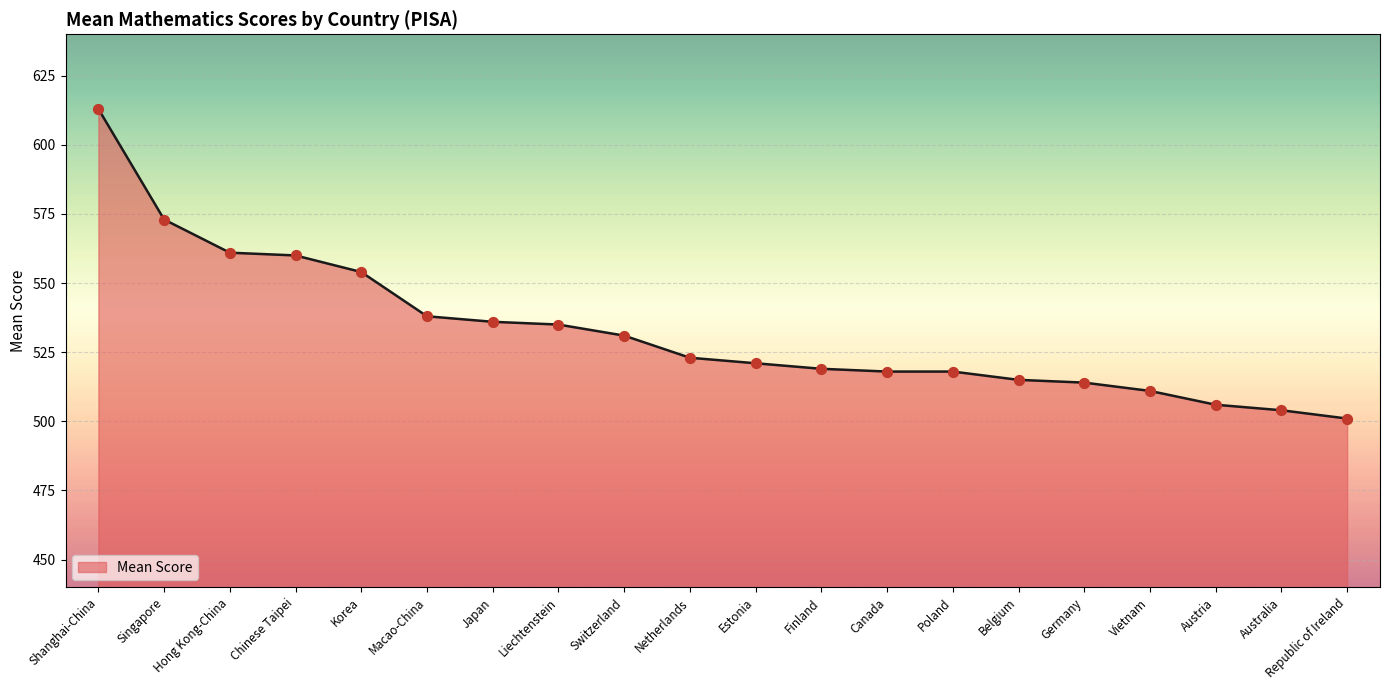

Approximately how many times larger is the value at Estonia compared to Belgium?

1.0